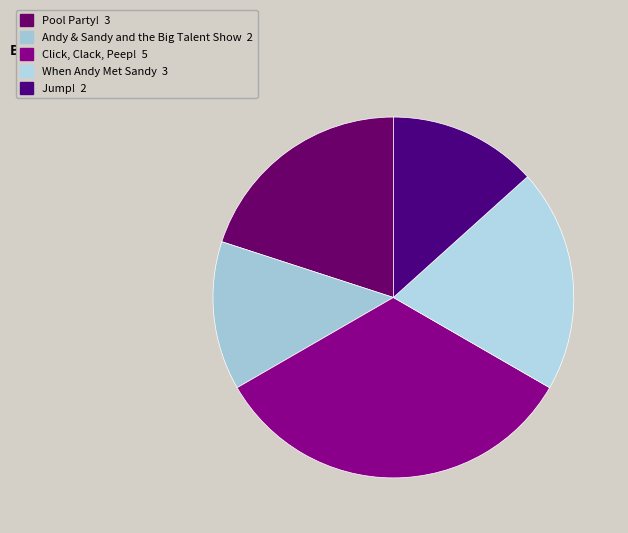

How many slices are in this pie chart?

5